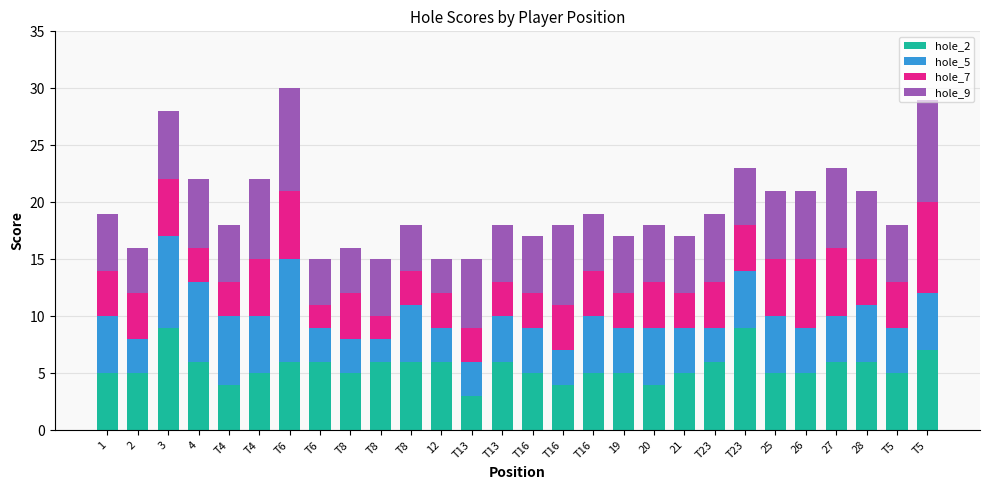

At which category is the sum across all series the highest?

T6